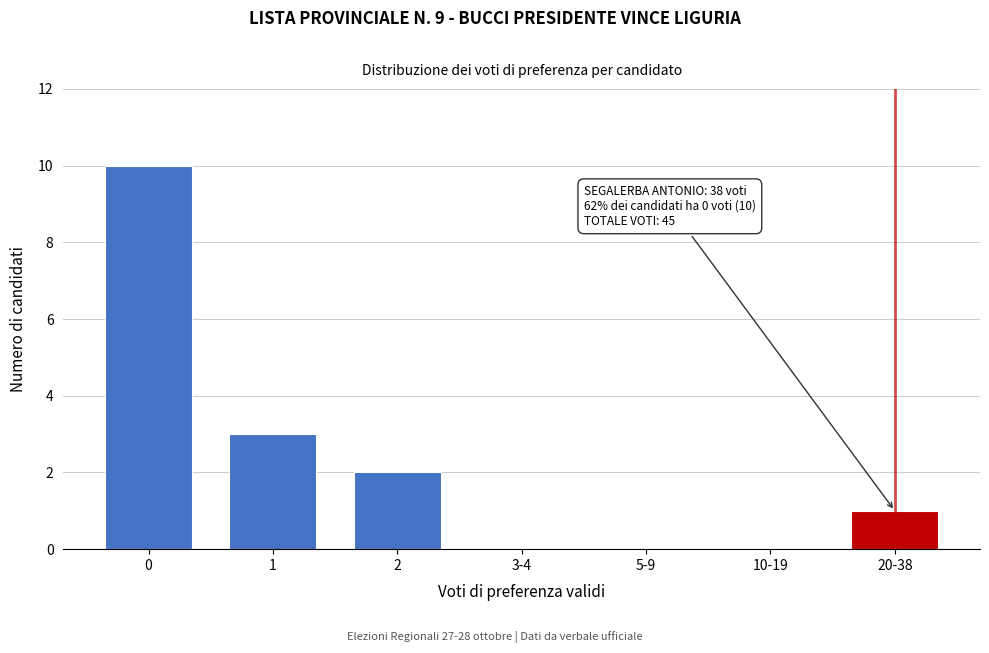

Reading left to right, transcribe all the data shown in this chart.

0=10	1=3	2=2	3-4=0	5-9=0	10-19=0	20-38=1